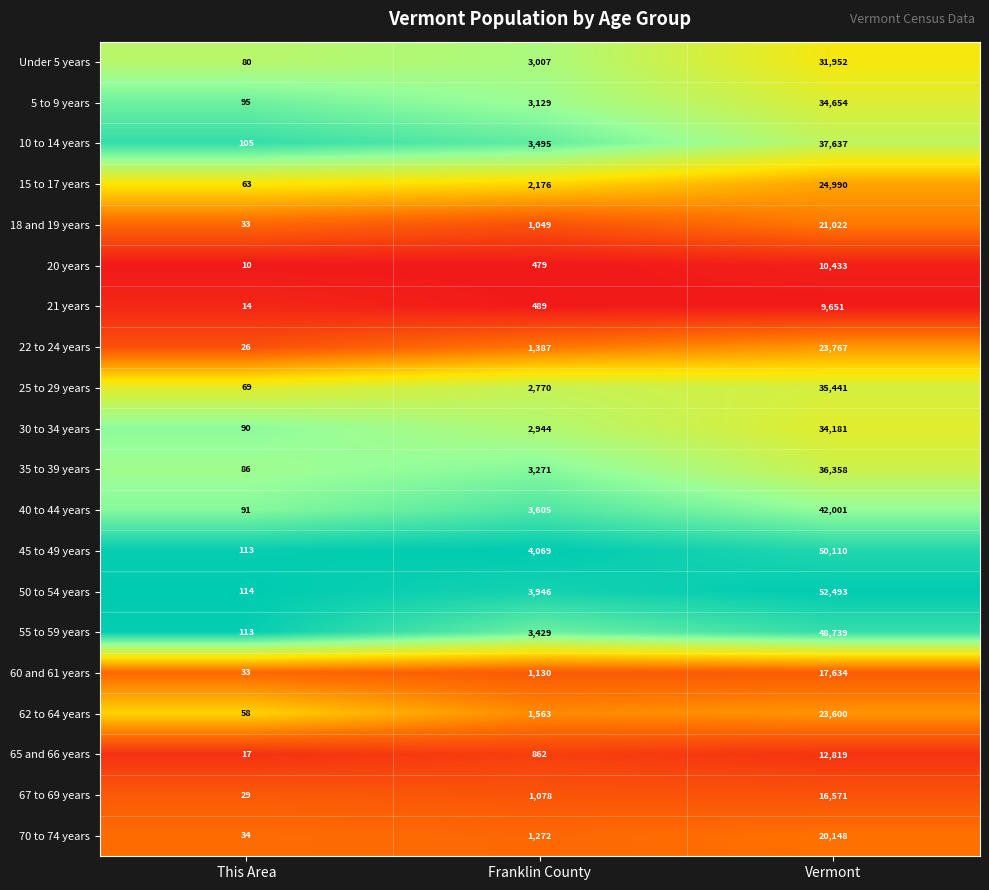

List the series in order of their peak value, highest first.

50 to 54 years, 45 to 49 years, 55 to 59 years, 40 to 44 years, 10 to 14 years, 35 to 39 years, 25 to 29 years, 5 to 9 years, 30 to 34 years, Under 5 years, 15 to 17 years, 22 to 24 years, 62 to 64 years, 18 and 19 years, 70 to 74 years, 60 and 61 years, 67 to 69 years, 65 and 66 years, 20 years, 21 years